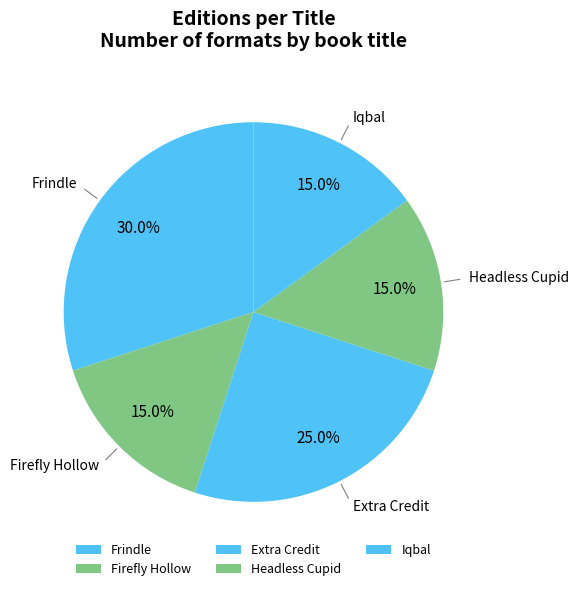

How many slices are in this pie chart?

5